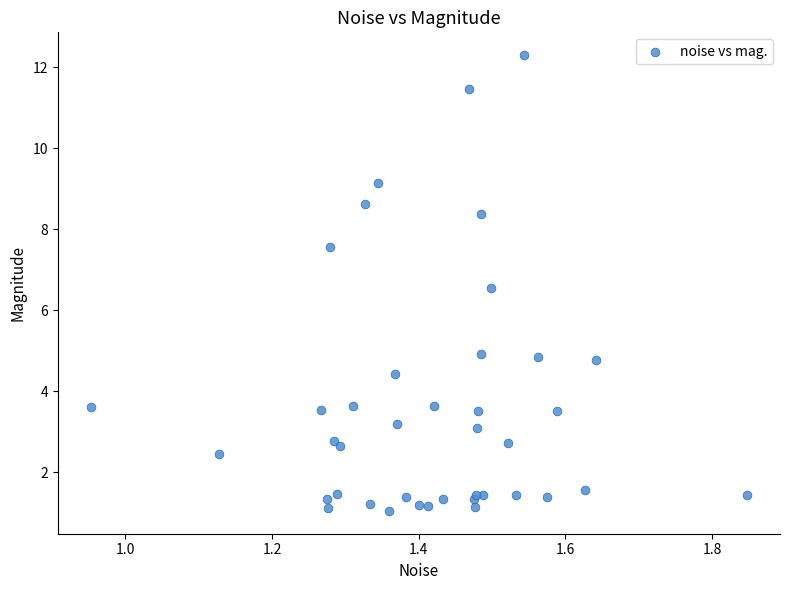

What Y value in the scatter plot is closest to 6?

6.5